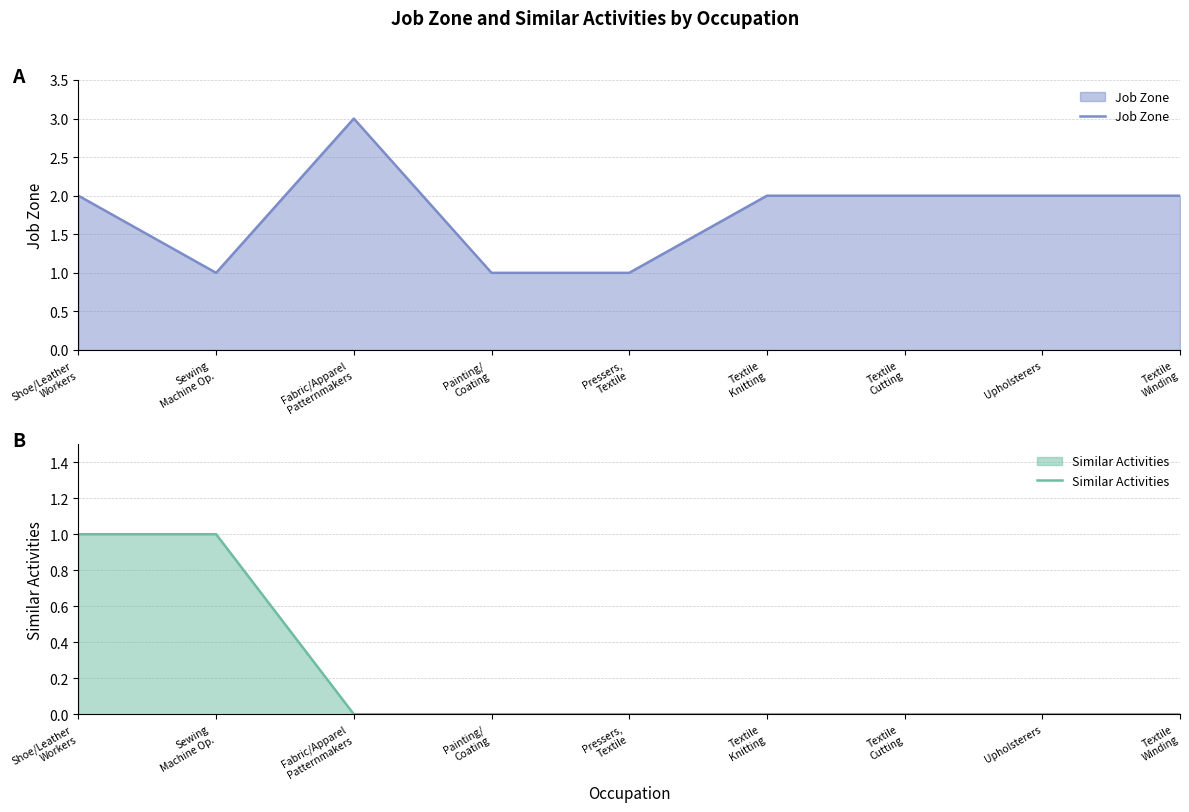

Is the value of Job Zone at Pressers,
Textile greater than the value of Similar Activities at Textile
Knitting?

Yes